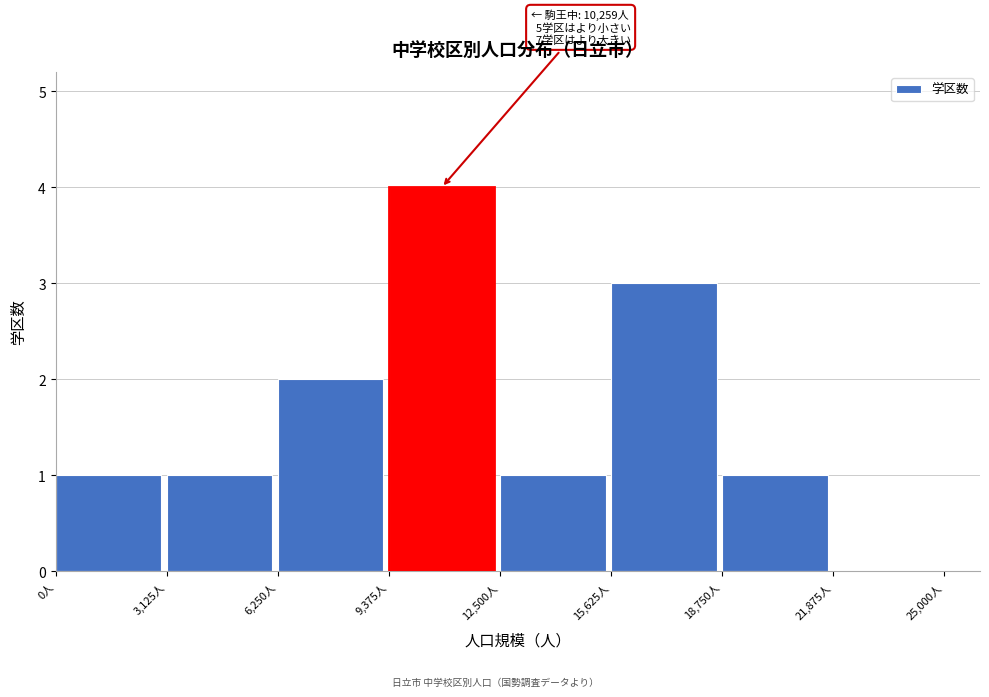

Which range on the x-axis has the tallest bar?

9500 to 12500